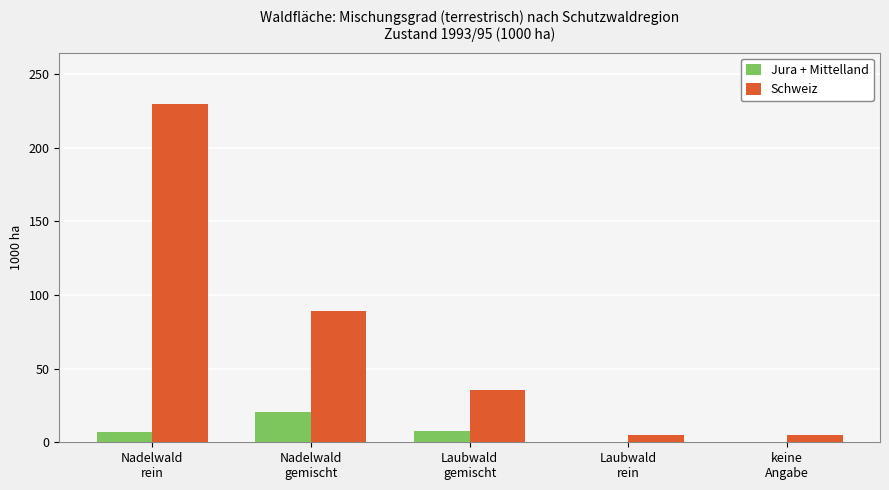

Which series has the largest total across all categories?

Schweiz